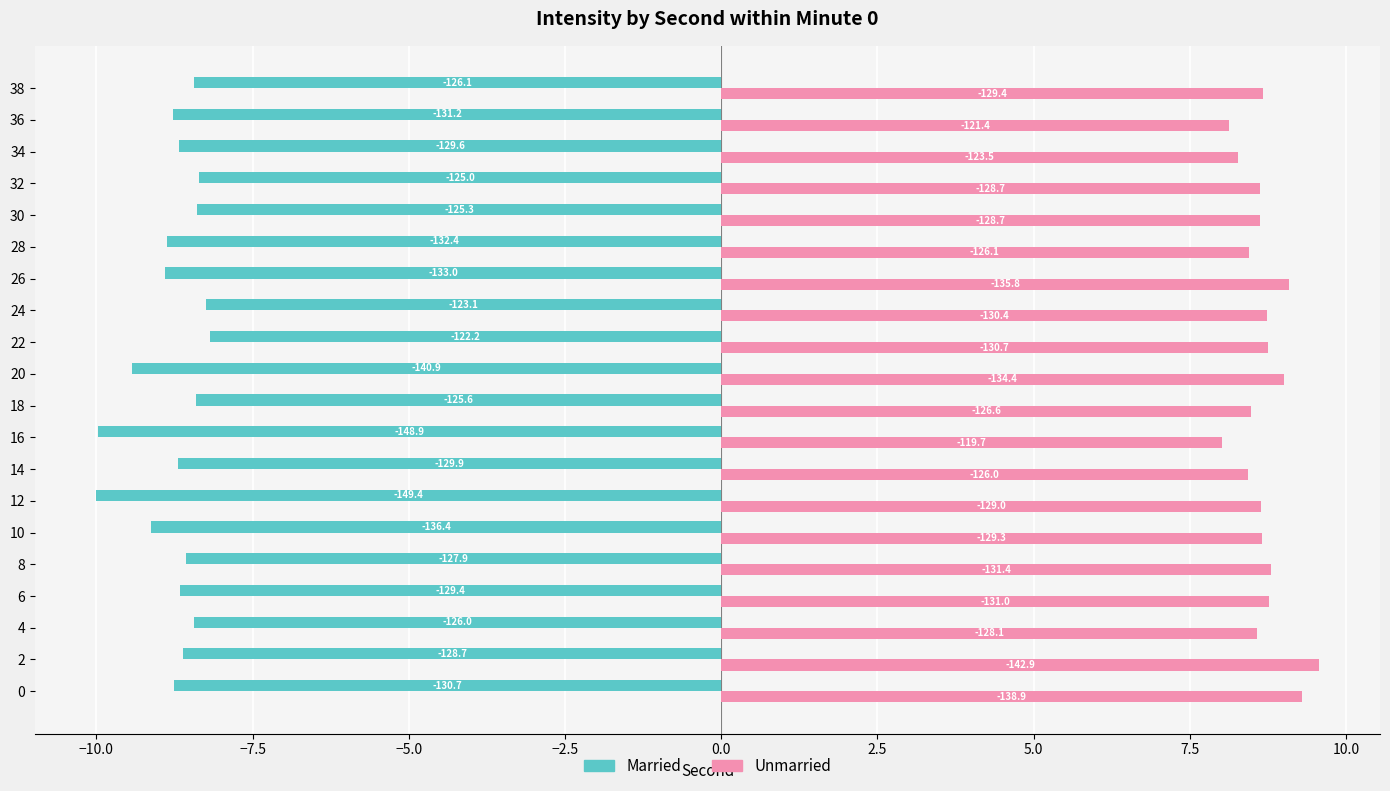

What are all the series names shown in the legend?

Married, Unmarried